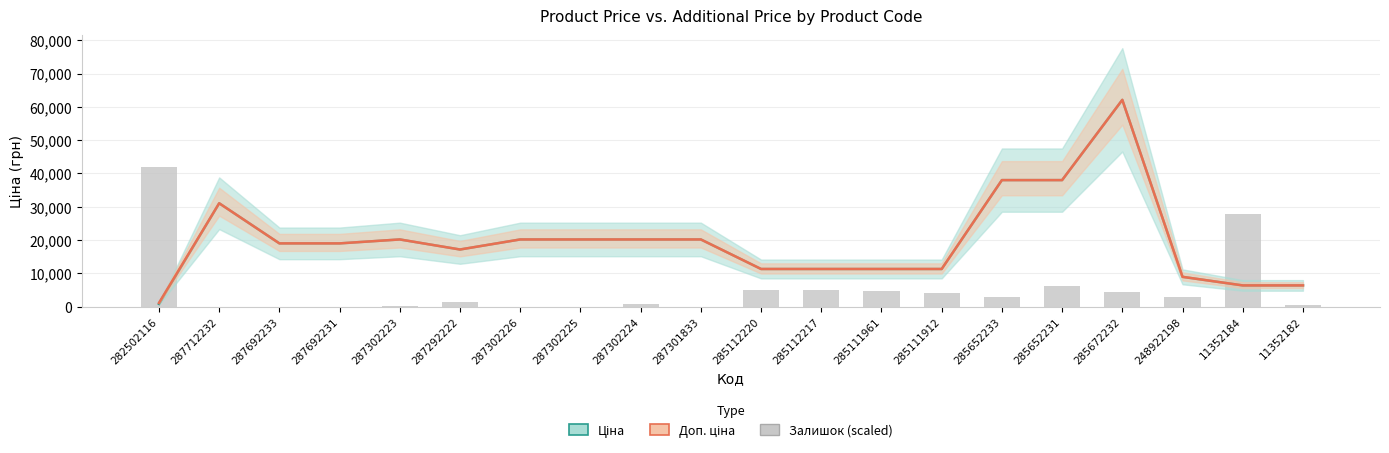

What is the spread (max minus min) of values at 285652233?

35011.3